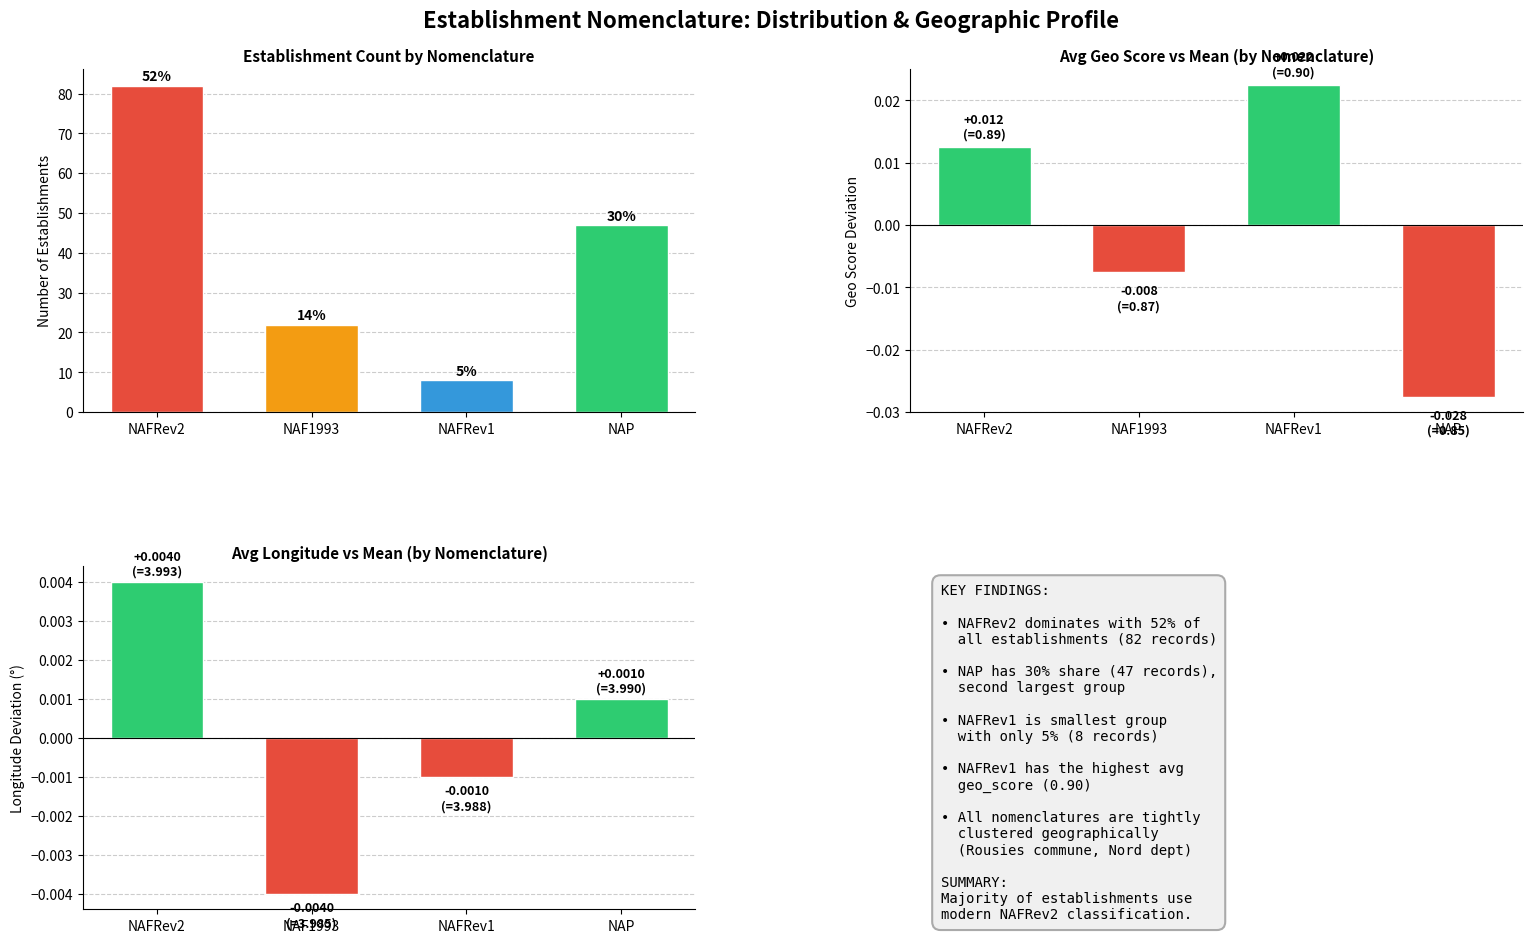

What are all the series names shown in the legend?

Count, Geo Score Δ, Longitude Δ